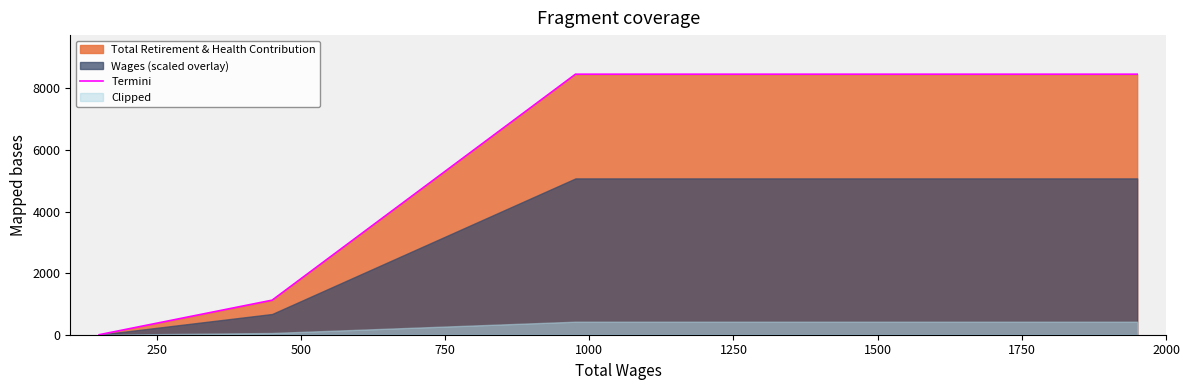

What is the highest value of the Termini series?

8460